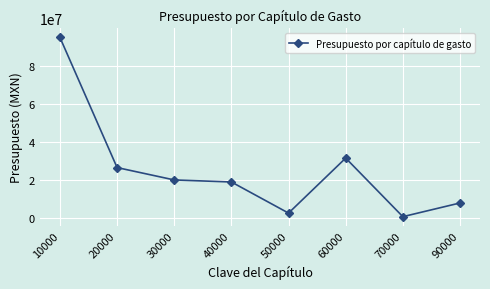

What is the value of the 3rd point from the left?

20110800